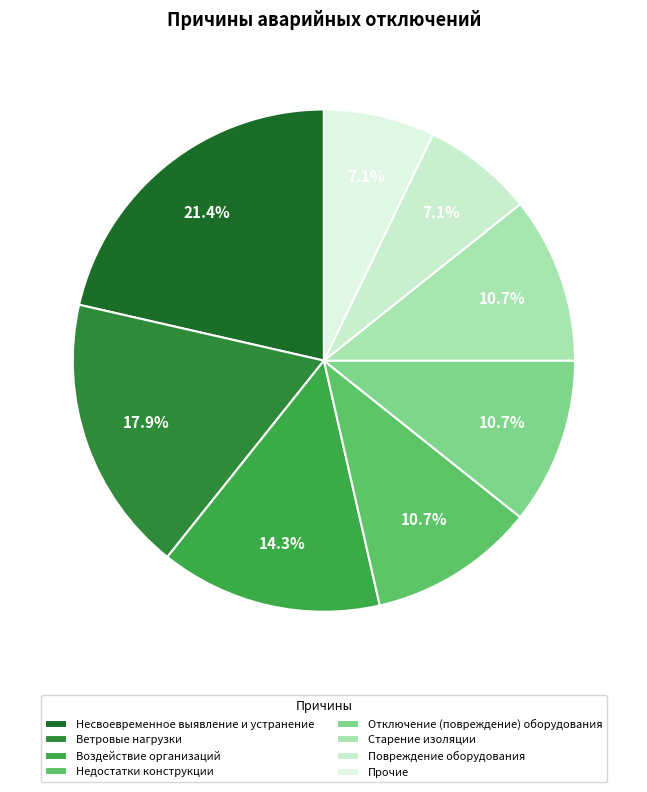

To the nearest percent, what is the average slice percentage?

12%